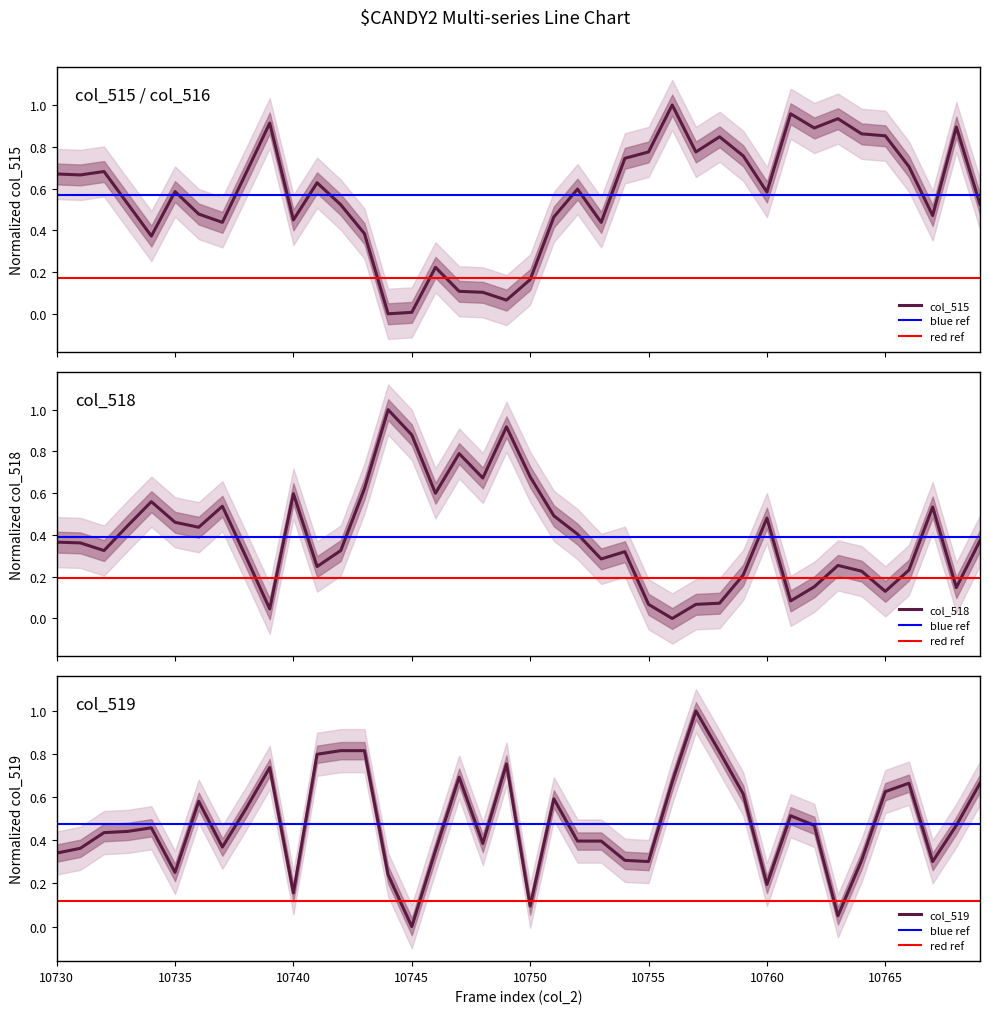

Which series changed the most between 10750 and 10767?

col_515